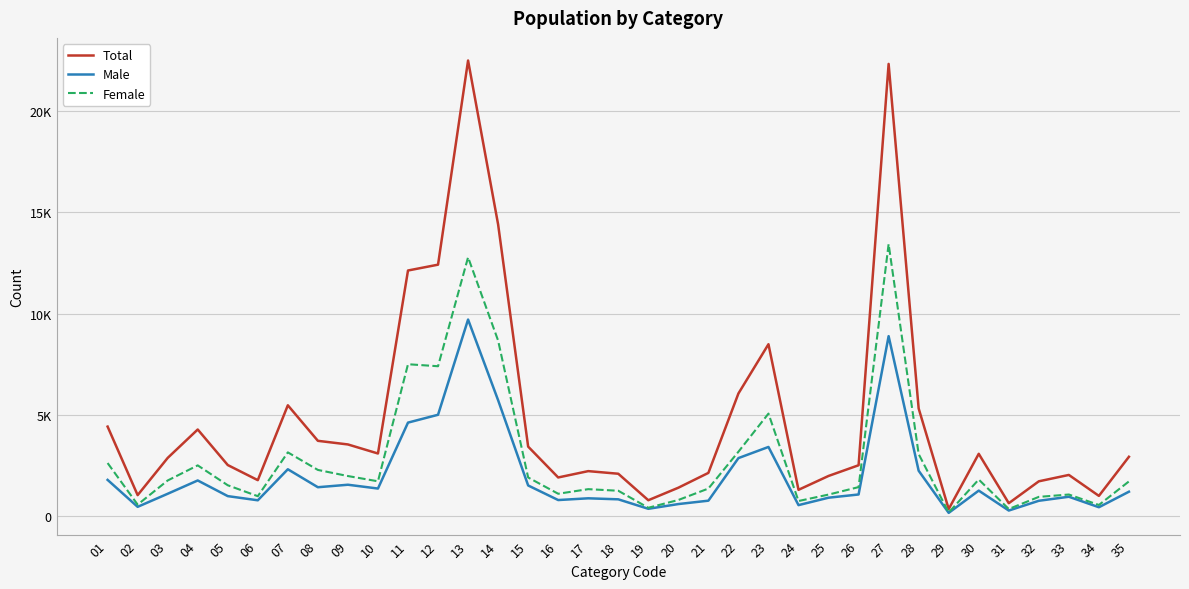

List the series in order of their overall mean, lowest first.

Male, Female, Total